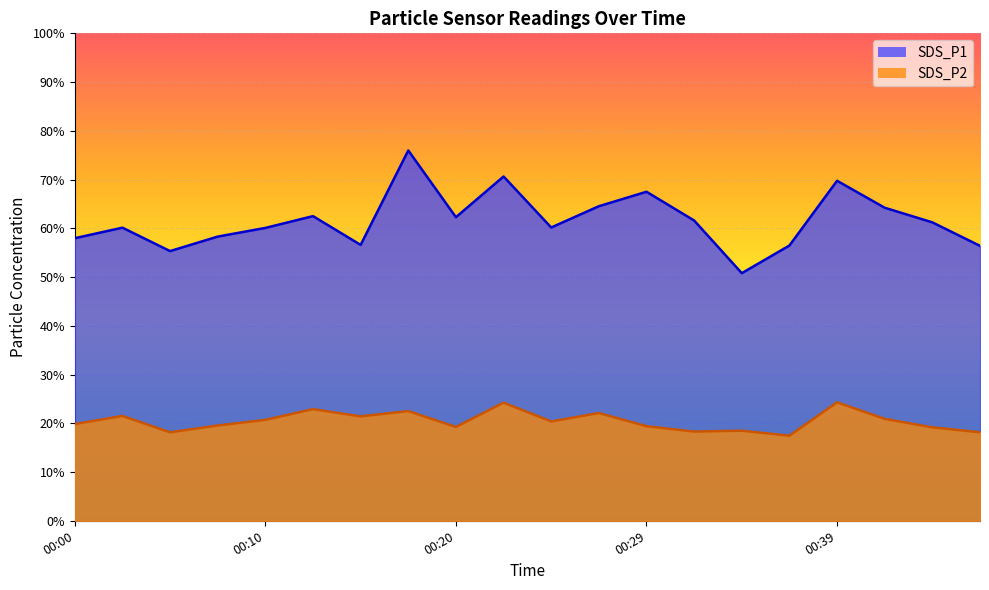

Where is SDS_P1 nearest to the value 63?

00:12